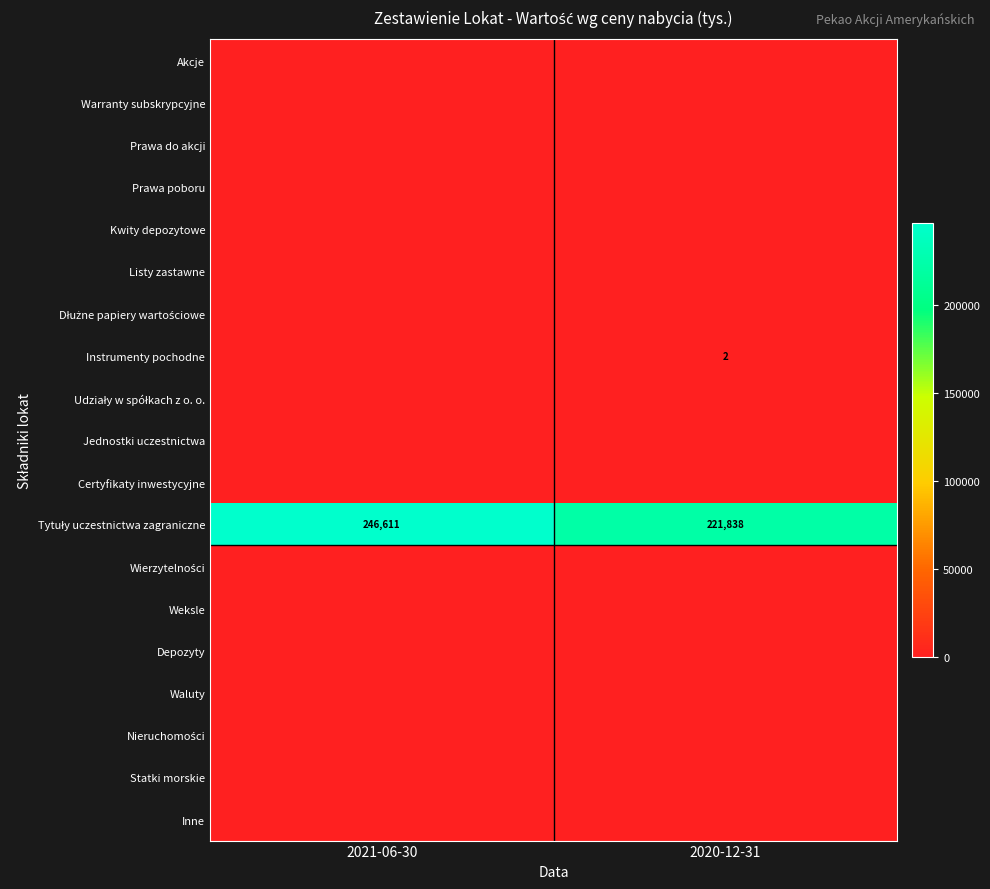

Rank the series by their maximum value, from lowest to highest.

Akcje, Warranty subskrypcyjne, Prawa do akcji, Prawa poboru, Kwity depozytowe, Listy zastawne, Dłużne papiery wartościowe, Udziały w spółkach z o. o., Jednostki uczestnictwa, Certyfikaty inwestycyjne, Wierzytelności, Weksle, Depozyty, Waluty, Nieruchomości, Statki morskie, Inne, Instrumenty pochodne, Tytuły uczestnictwa zagraniczne